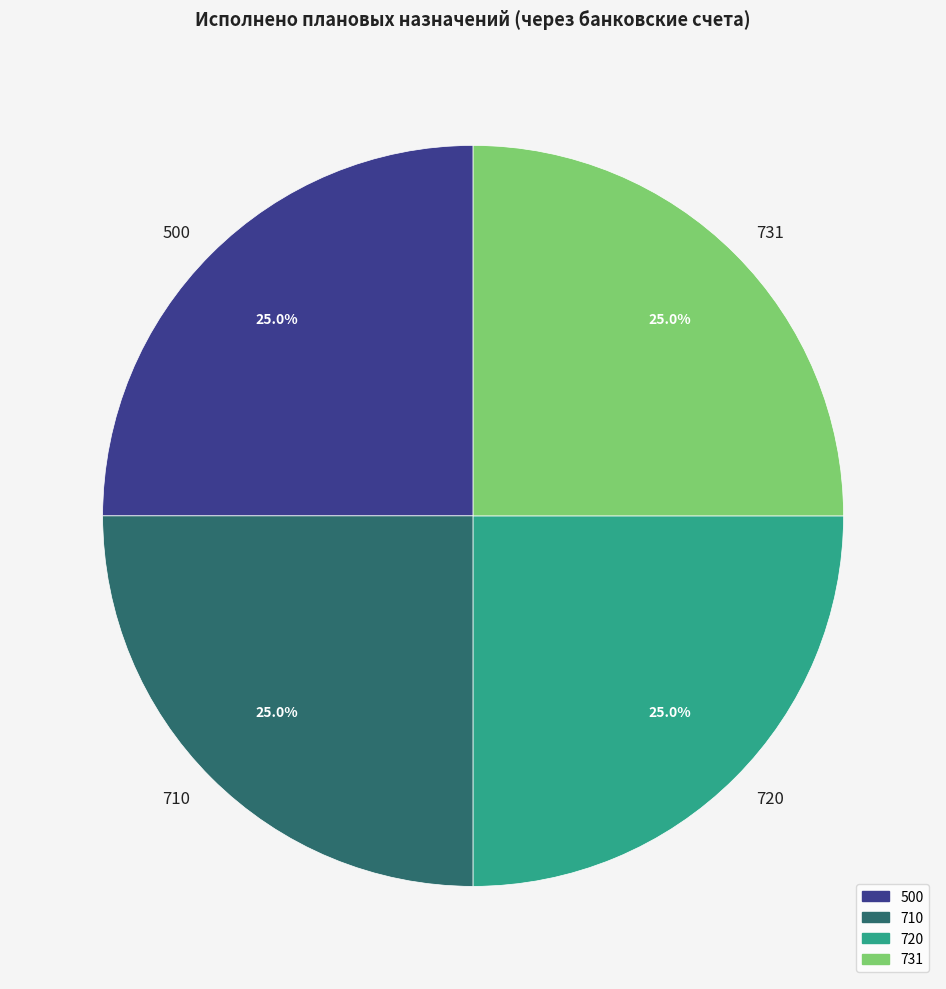

Approximately how many times larger is the value at 500 compared to 720?

1.0